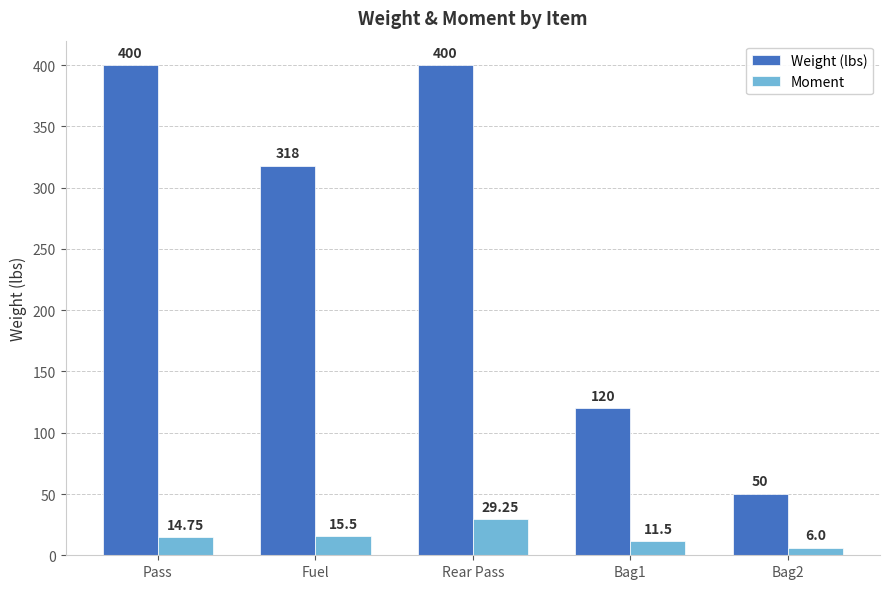

What is the minimum value for Moment?

6.0